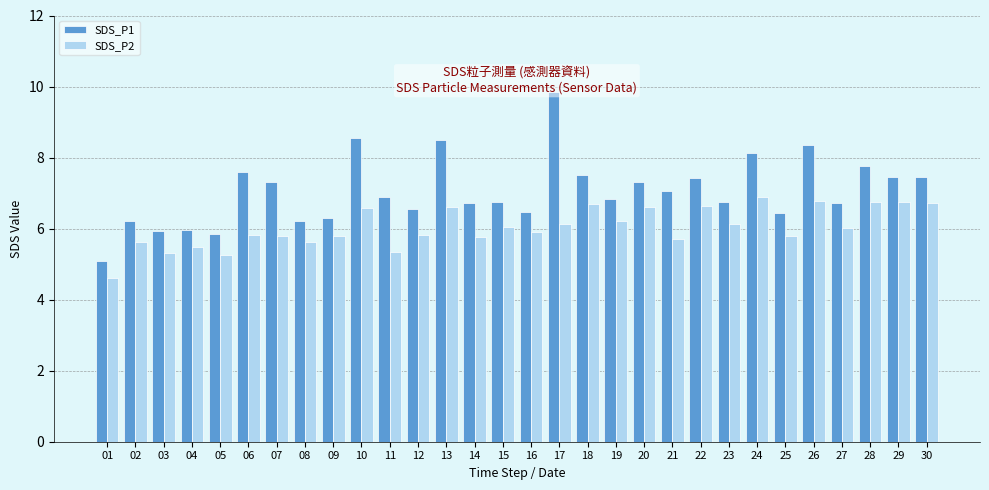

How many bars are there in each group?

2